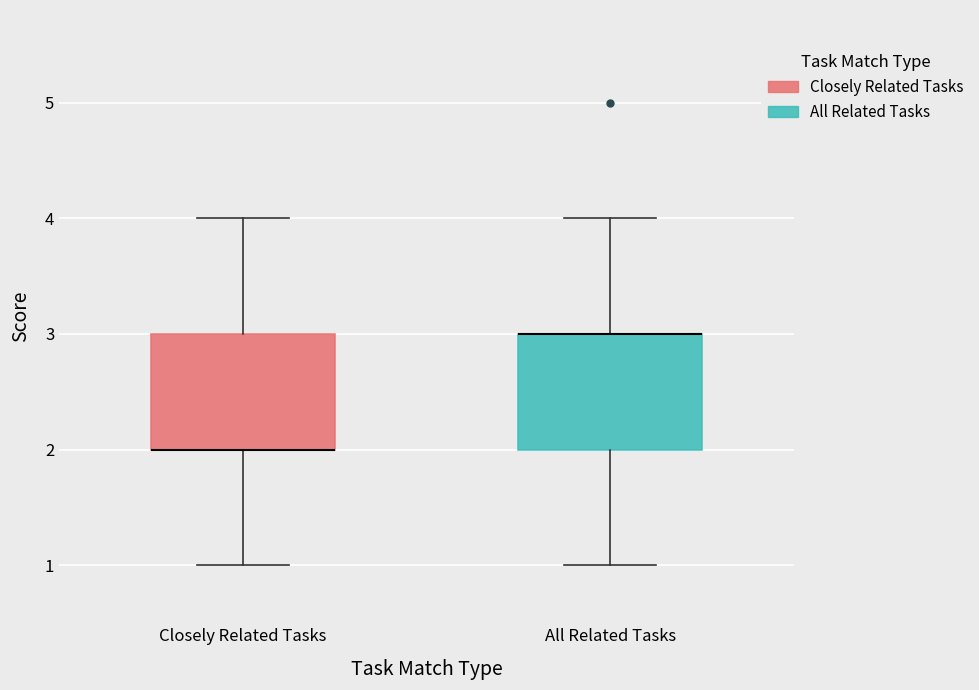

Reading left to right, read every box against the y-axis: the position of its median line, the range the box covers, and the ends of its whiskers. The values are not printed on the chart, so give them approximately, as read against the axis.

Closely Related Tasks: median 2 (drawn on the box's lower edge), box 2 to 3, whiskers 1 to 4
All Related Tasks: median 3 (drawn on the box's upper edge), box 2 to 3, whiskers 1 to 4